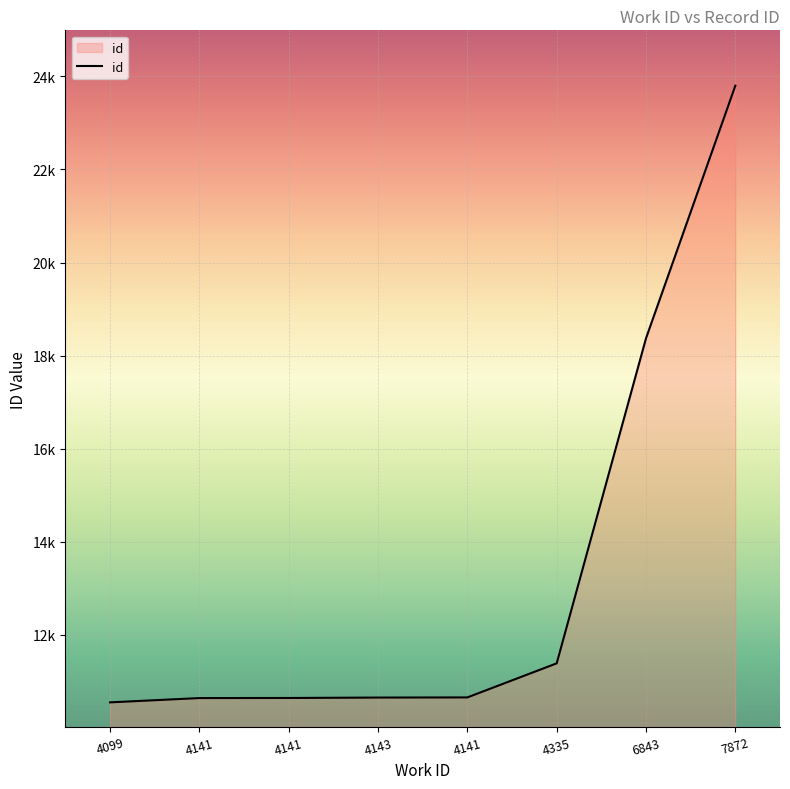

Reading right to left, list all the values displayed in this chart.

23798	18373	11390	10658	10655	10646	10644	10552